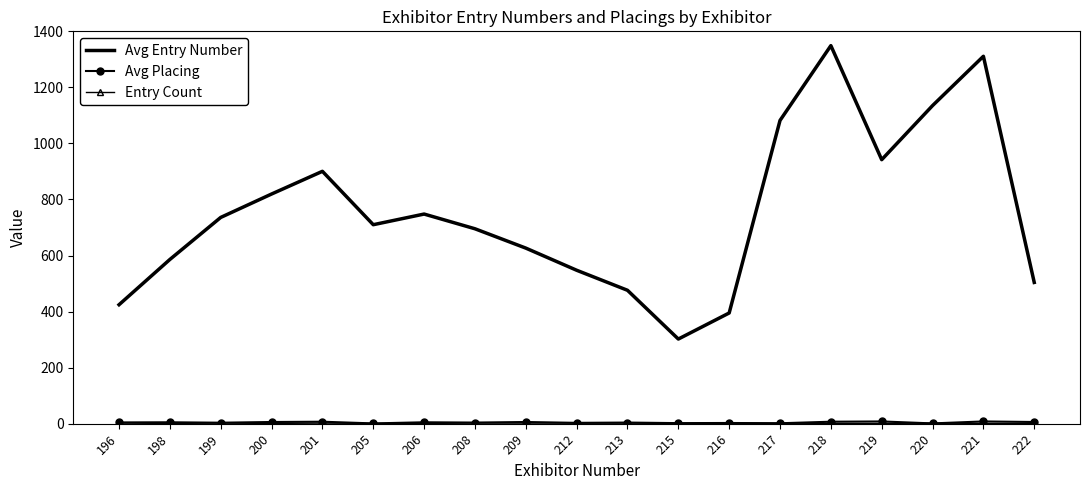

Between 196 and 220, which series saw the biggest shift?

Avg Entry Number